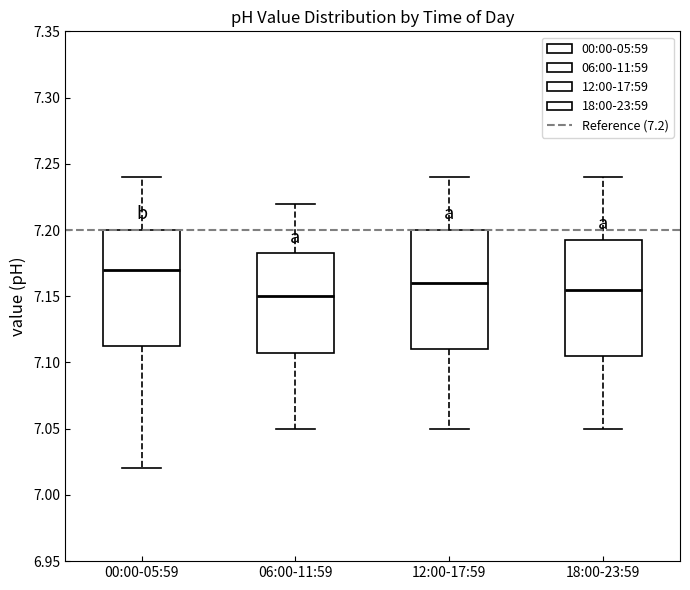

Where is the lower edge of the box for 06:00-11:59 on the y-axis? The values are not printed on the chart, so give them approximately, as read against the axis.

7.110